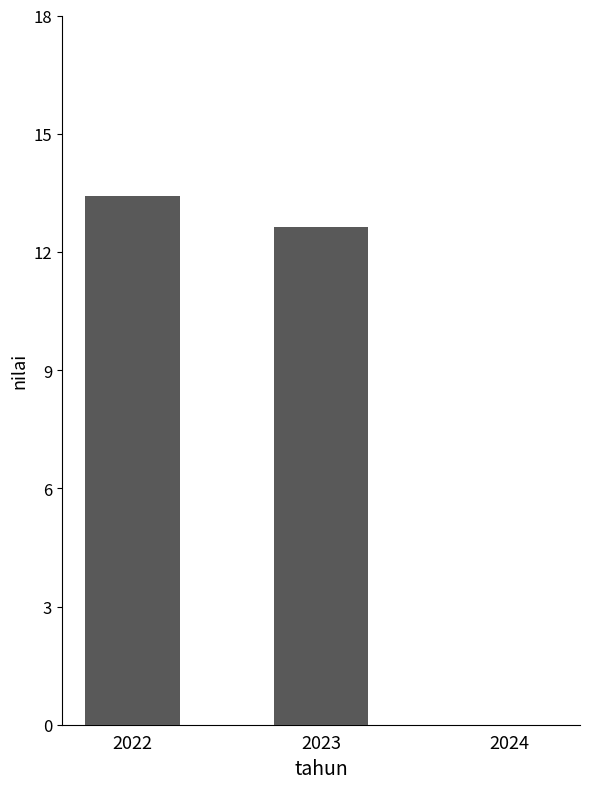

Reading left to right, what are all the values shown in this chart?

13.4	12.6	0.0